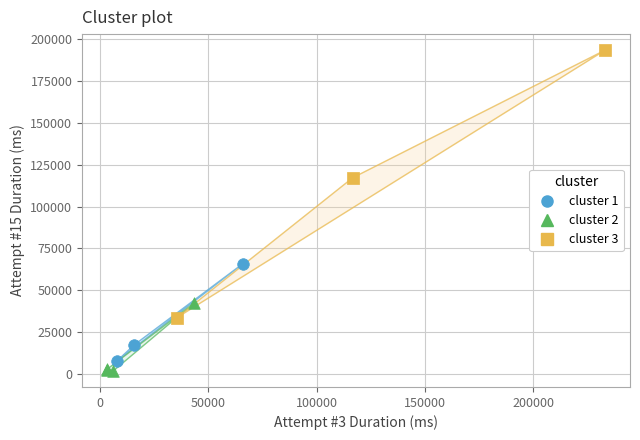

Which series has the largest Y range (max minus min)?

cluster 3